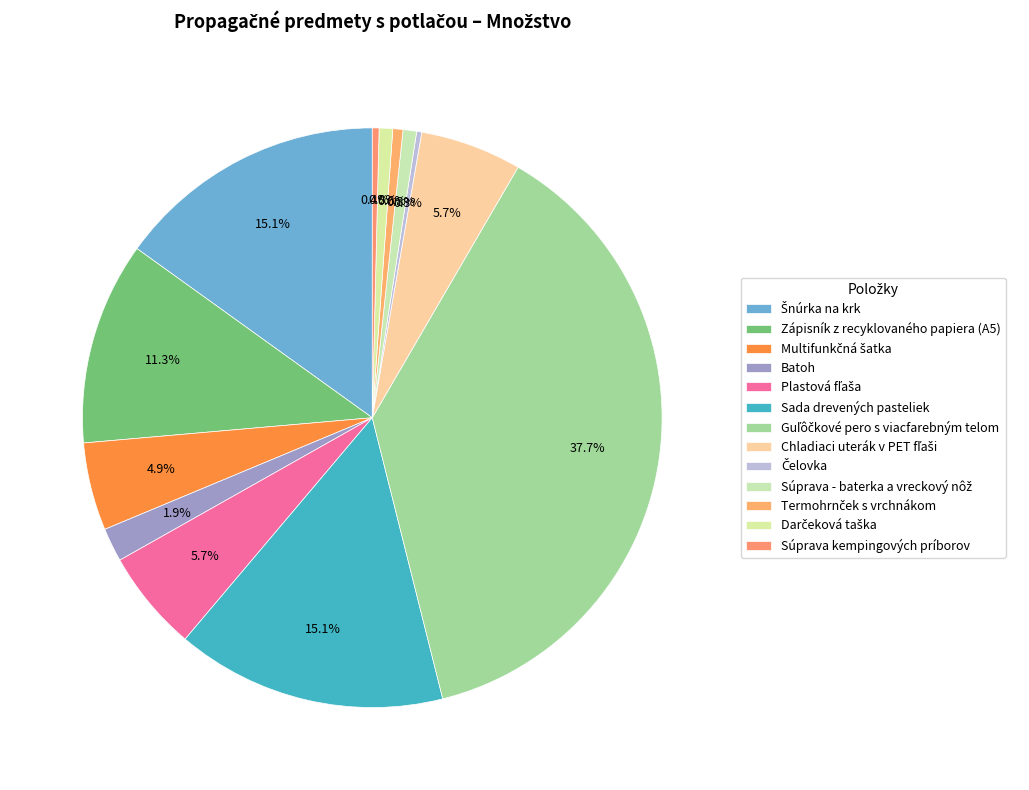

How many slices are in this pie chart?

13